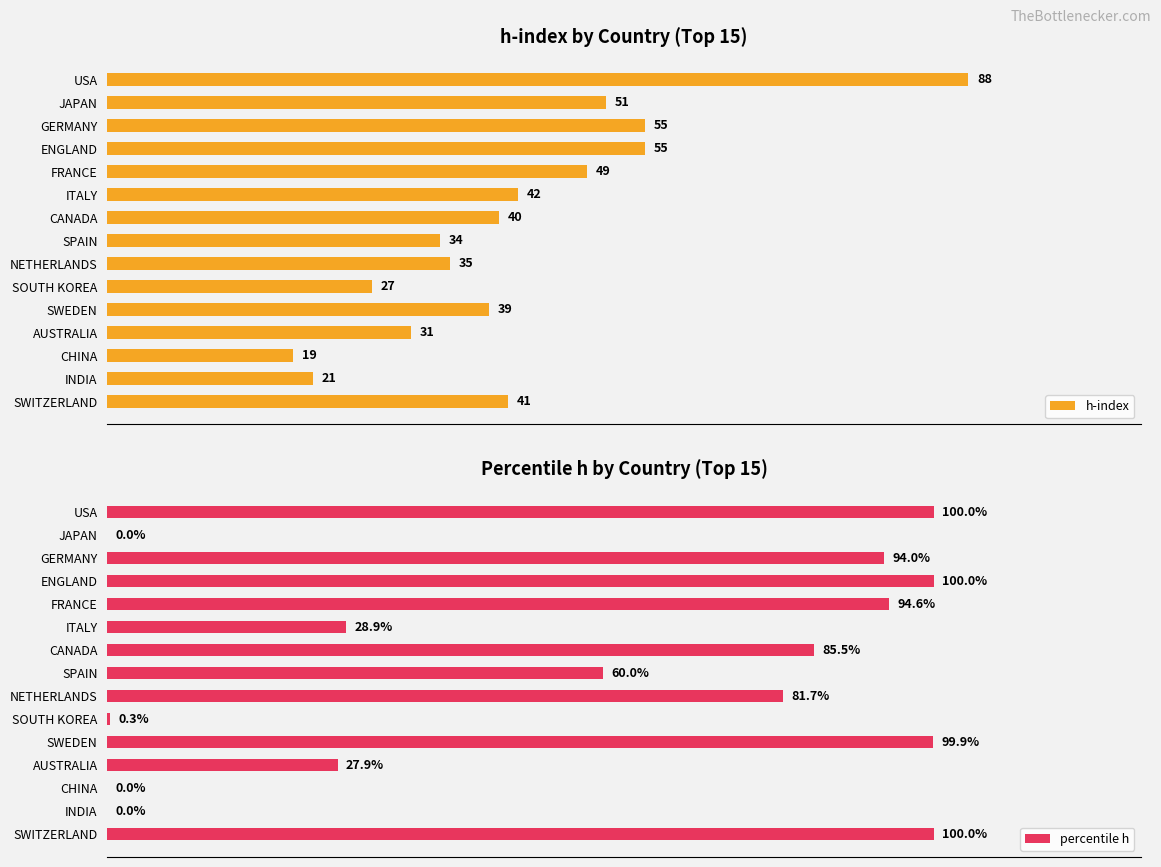

At which label is h-index closest to 53?

JAPAN